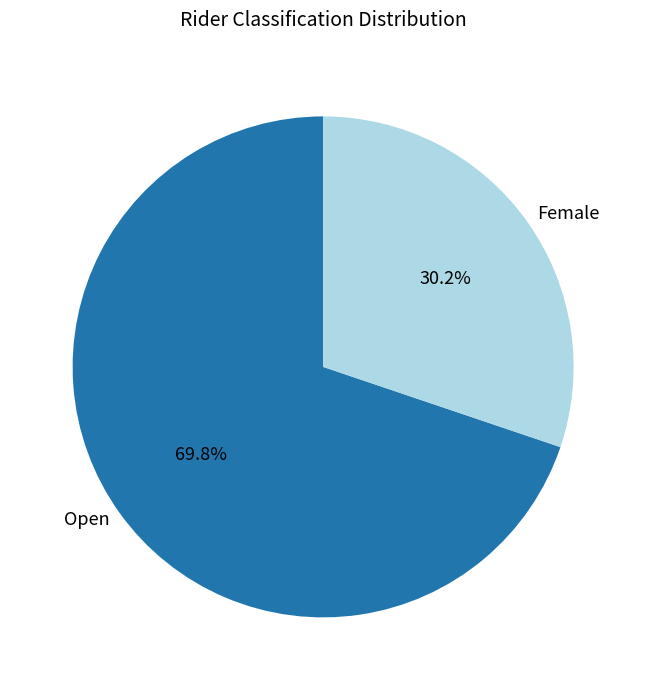

Is there a majority slice in this chart?

Yes